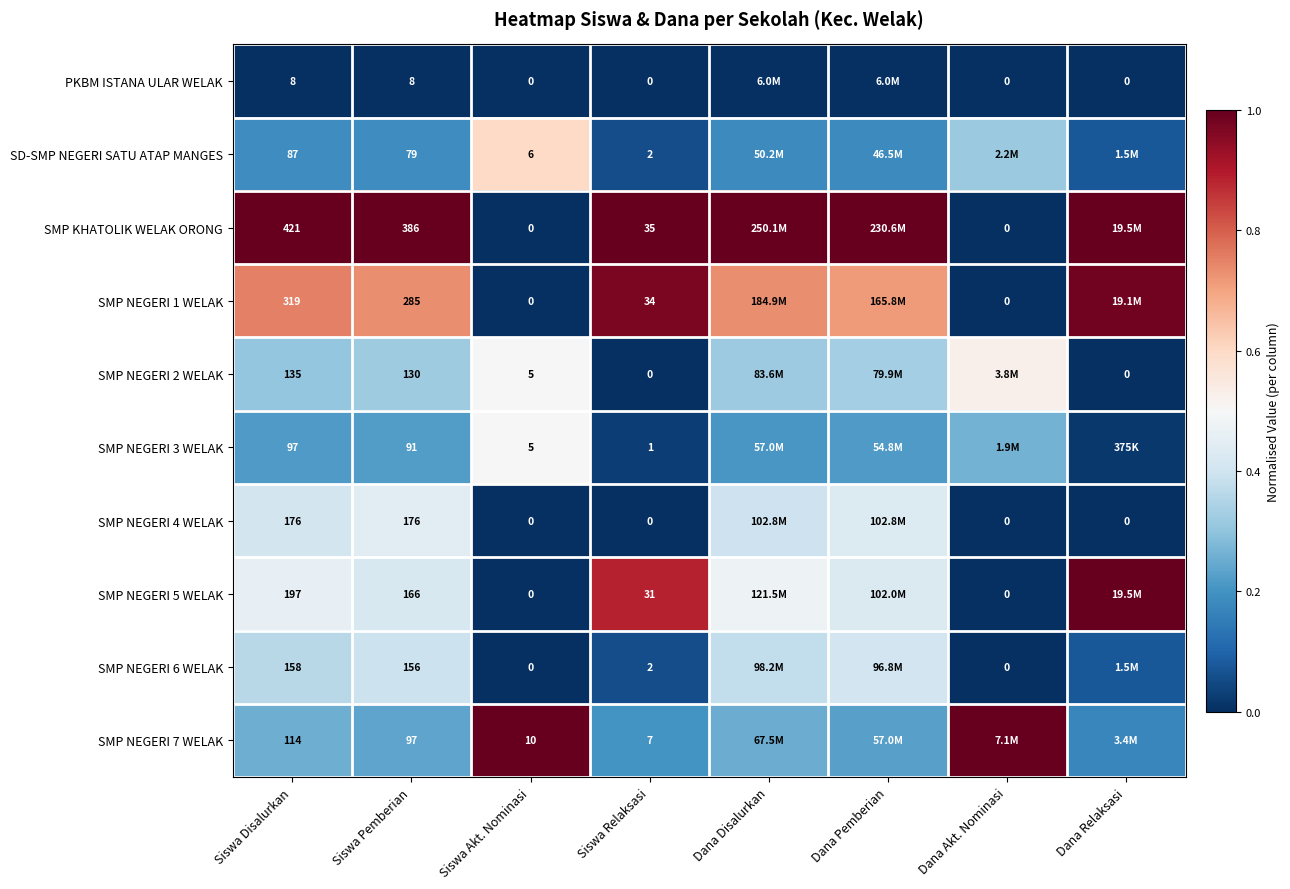

The value of SMP NEGERI 5 WELAK at Siswa Disalurkan is 0.2. True or false?

False